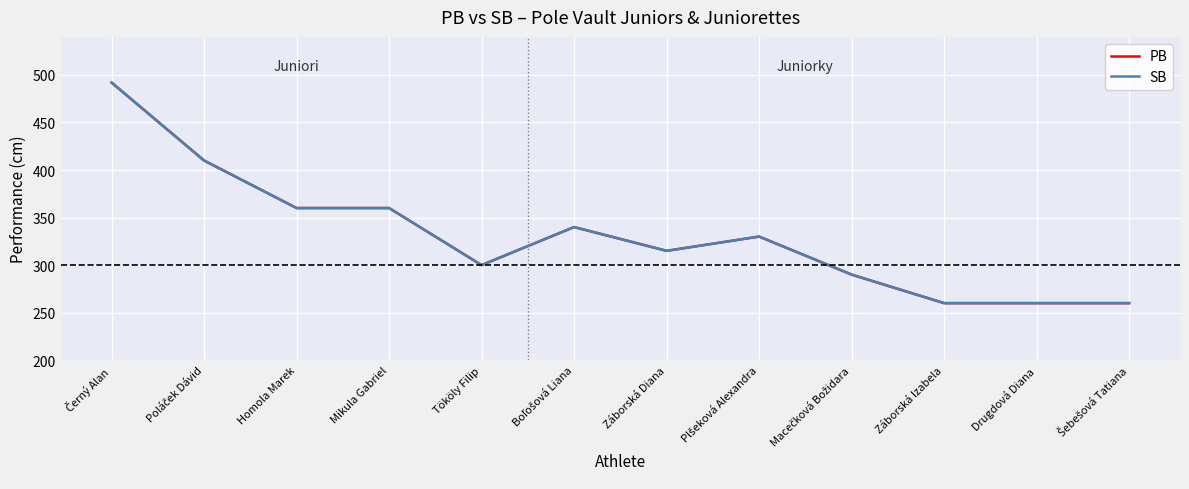

Reading left to right, list all the values displayed in this chart.

PB: 492	410	360	360	300	340	315	330	290	260	260	260
SB: 492	410	360	360	300	340	315	330	290	260	260	260